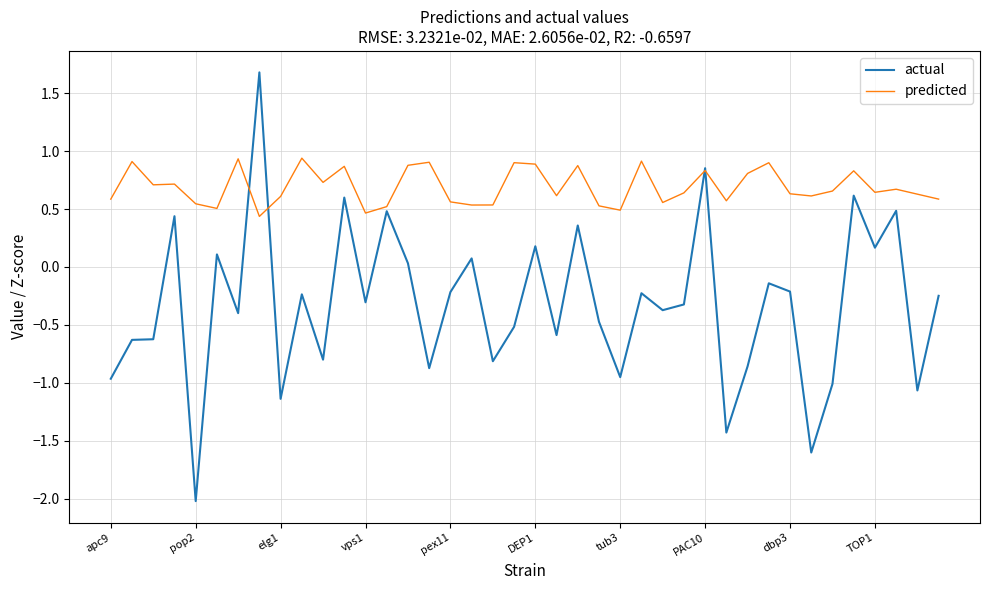

Rank the series by their average value, from highest to lowest.

predicted, actual